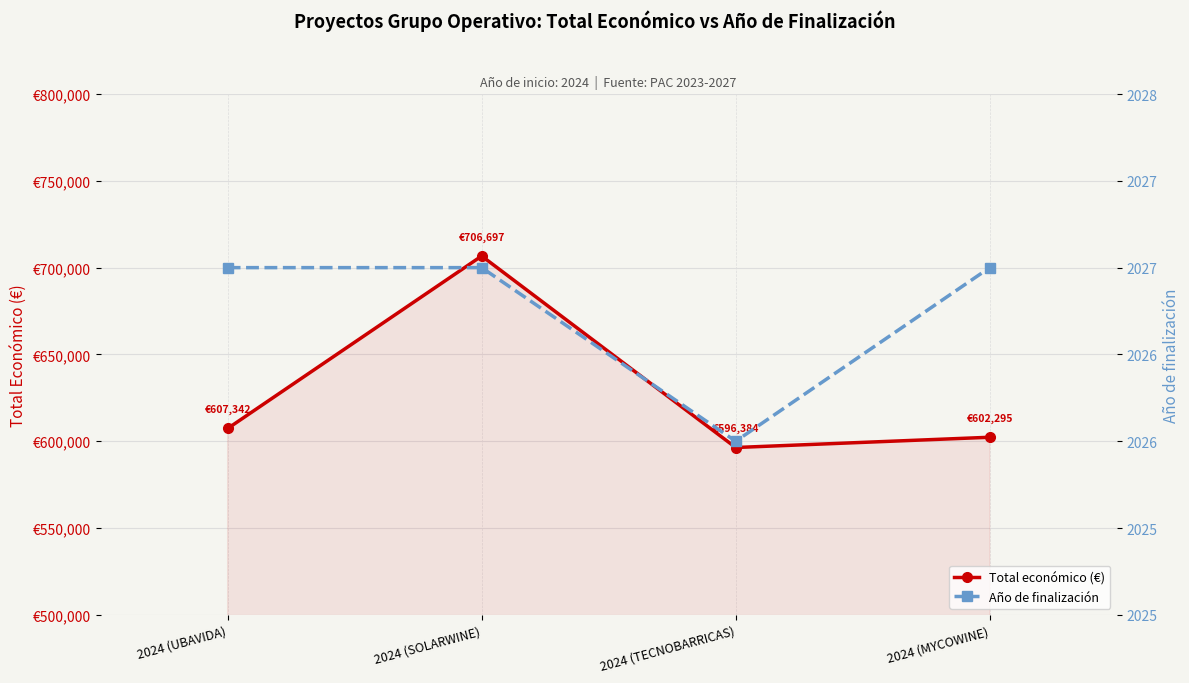

Is the value of Año de finalización at 2024 (TECNOBARRICAS) greater than the value of Total económico (€) at 2024 (MYCOWINE)?

No